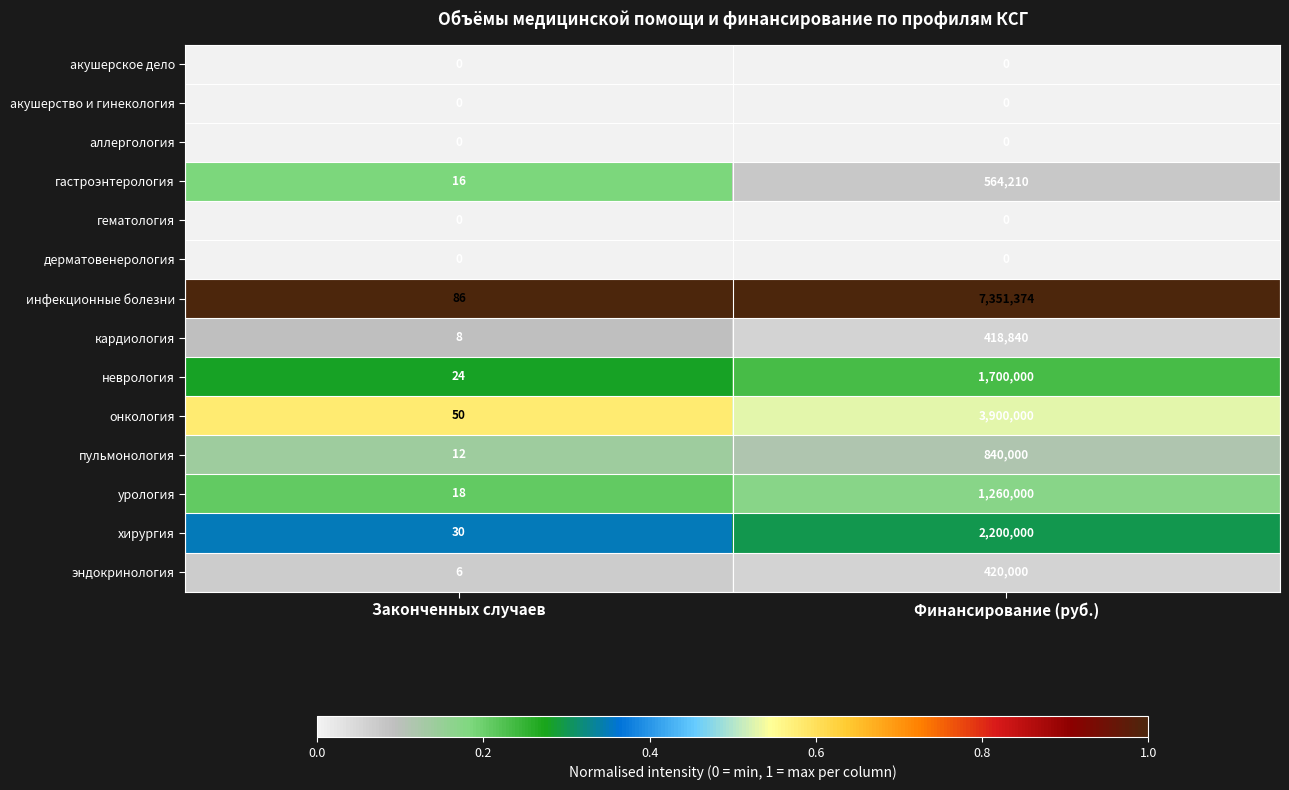

The пульмонология series shows 840000 at Финансирование (руб.). True or false?

True